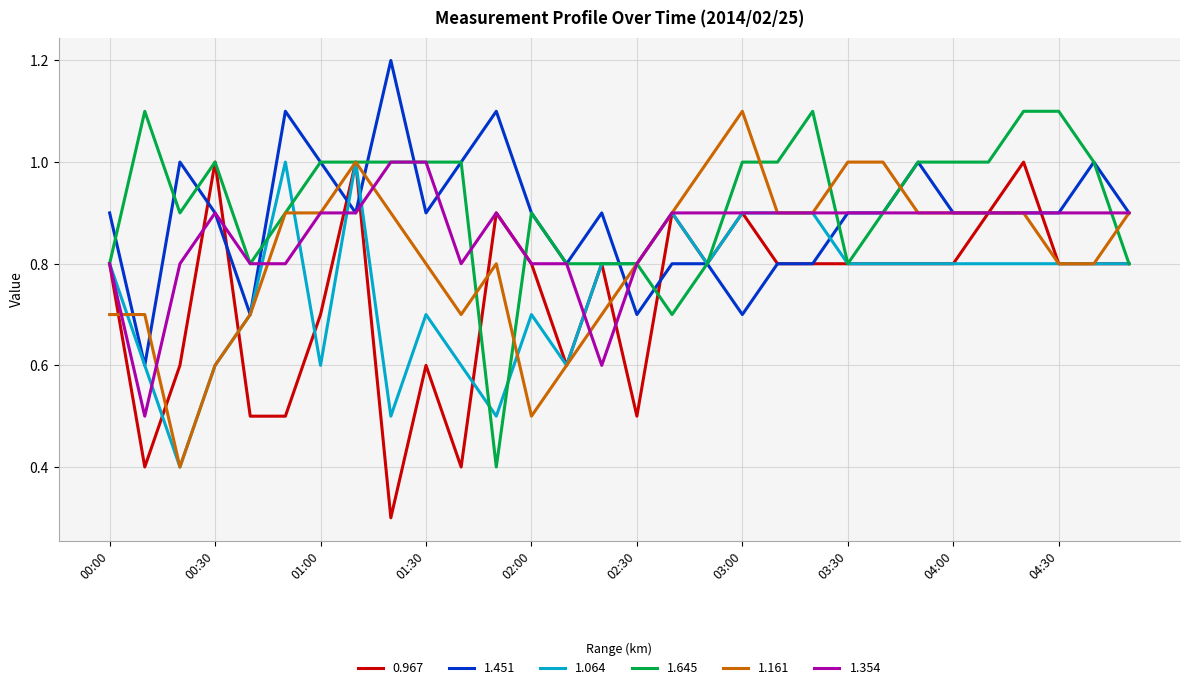

What is the greatest value displayed?

1.2